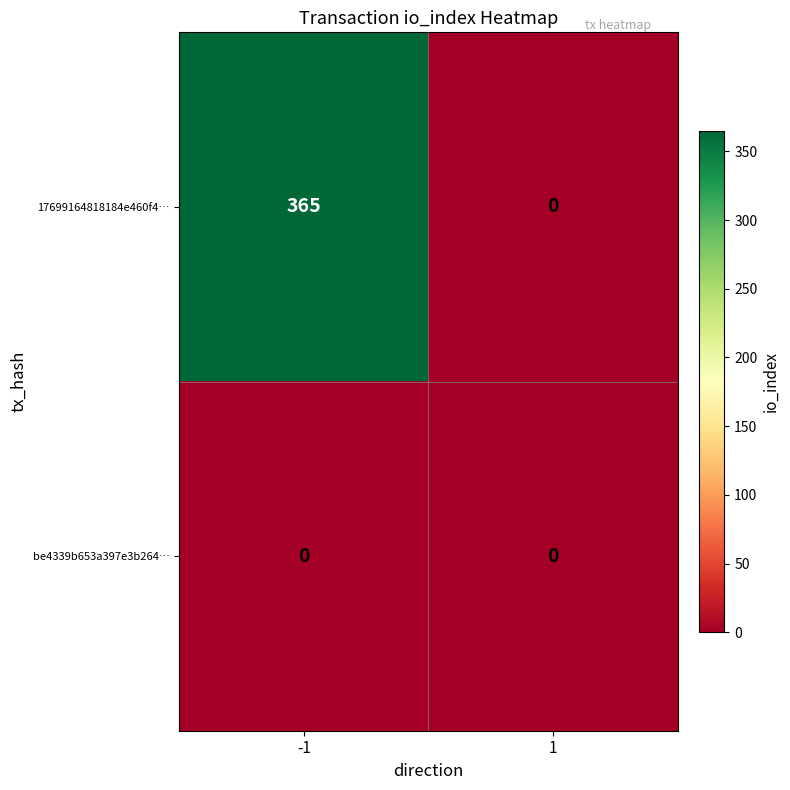

Count the number of categories in the chart.

2